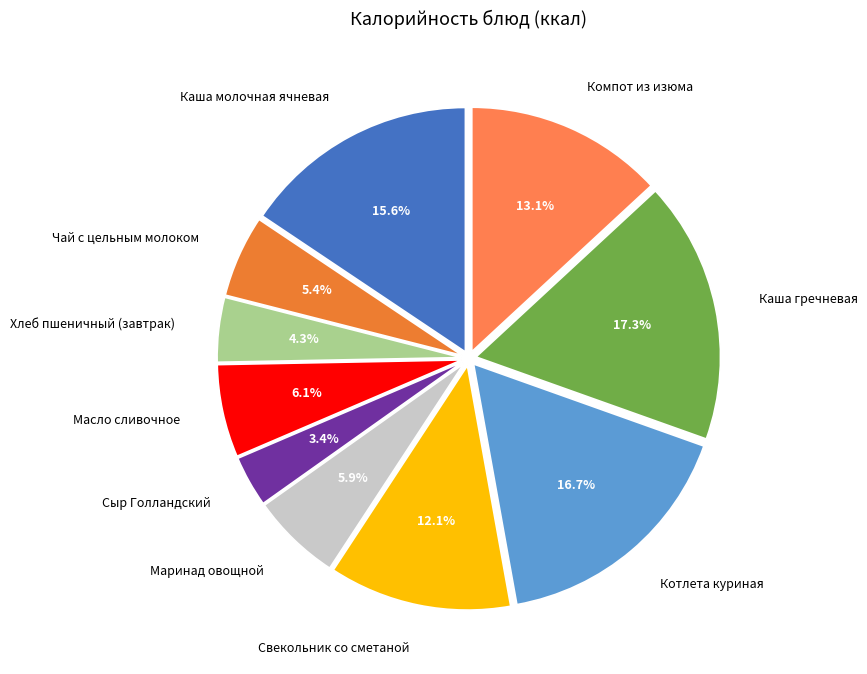

True or false: Сыр Голландский accounts for 16% of the total.

False